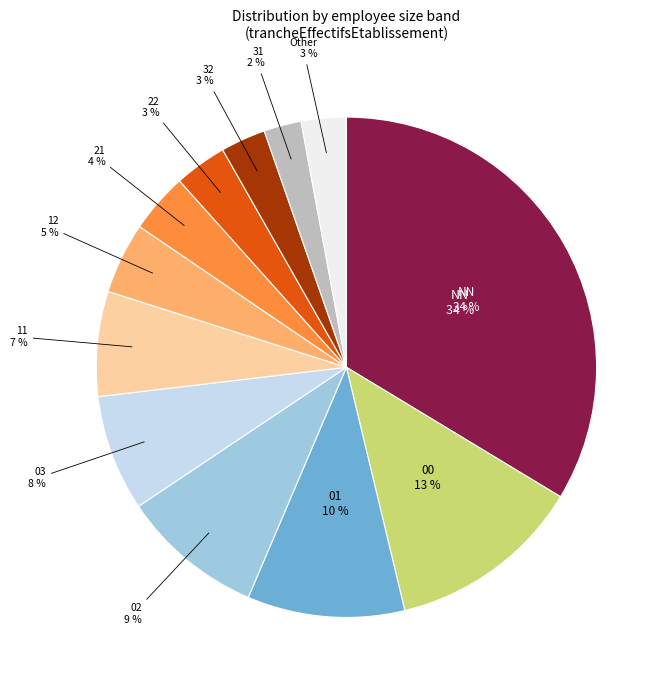

Is the sum of 22 and 11 greater than half?

No